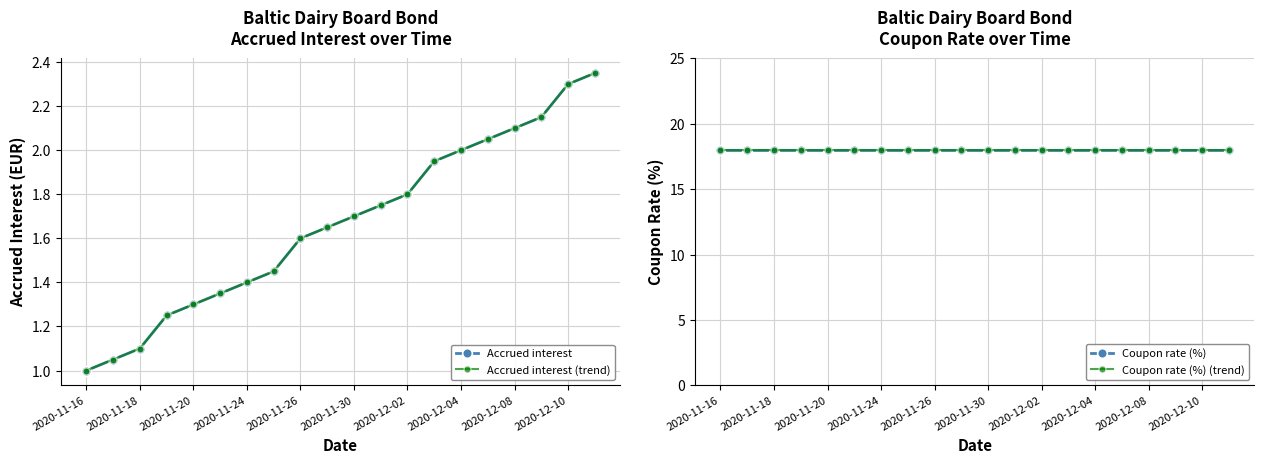

What is the sum of all Accrued interest (trend) values?

33.3